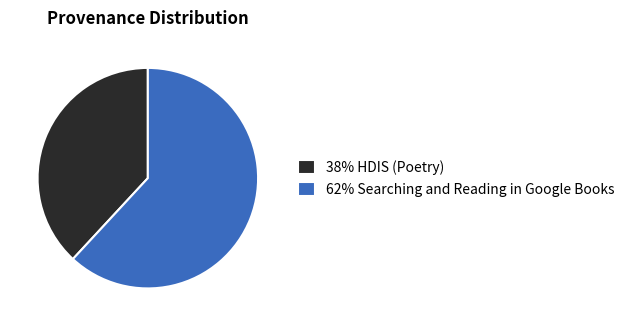

True or false: 38% HDIS (Poetry) accounts for 38% of the total.

True